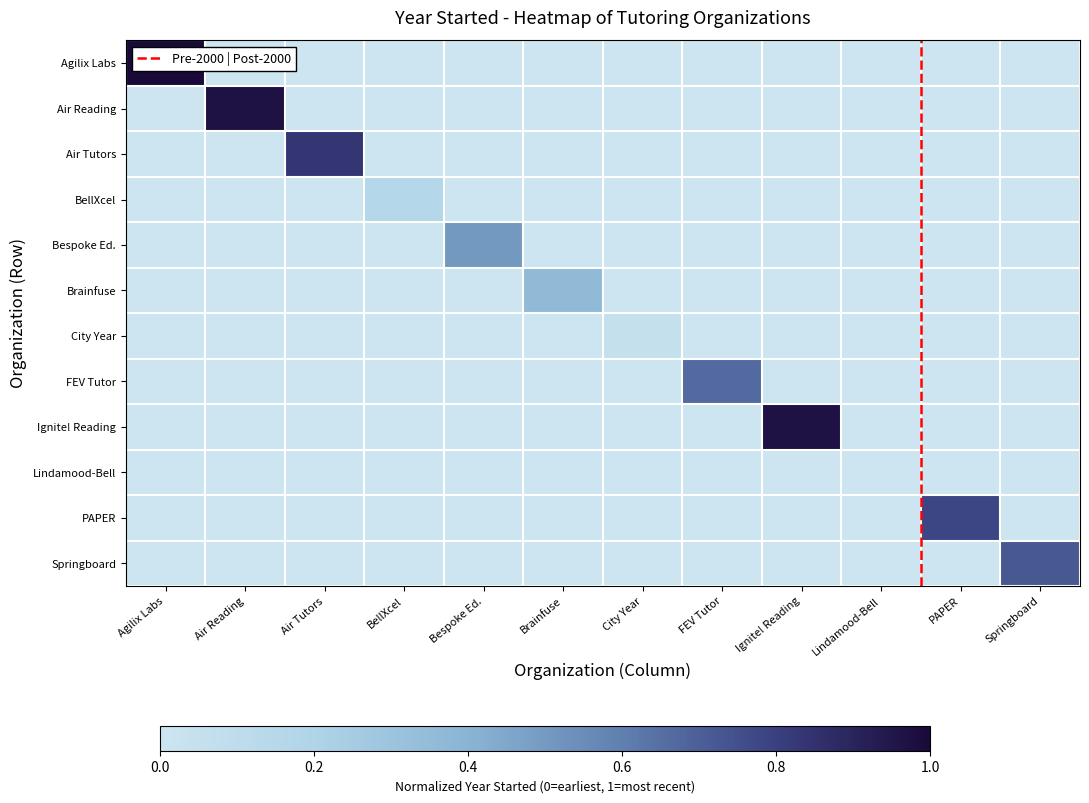

Reading right to left, list all the values displayed in this chart.

Agilix Labs, Inc.: Springboard=0.0	PAPER=0.0	Lindamood-Bell=0.0	Ignite! Reading=0.0	FEV Tutor=0.0	City Year=0.0	Brainfuse=0.0	Bespoke Ed.=0.0	BellXcel=0.0	Air Tutors=0.0	Air Reading=0.0	Agilix Labs=1.0
Air Reading: Springboard=0.0	PAPER=0.0	Lindamood-Bell=0.0	Ignite! Reading=0.0	FEV Tutor=0.0	City Year=0.0	Brainfuse=0.0	Bespoke Ed.=0.0	BellXcel=0.0	Air Tutors=0.0	Air Reading=1.0	Agilix Labs=0.0
Air Tutors: Springboard=0.0	PAPER=0.0	Lindamood-Bell=0.0	Ignite! Reading=0.0	FEV Tutor=0.0	City Year=0.0	Brainfuse=0.0	Bespoke Ed.=0.0	BellXcel=0.0	Air Tutors=0.8	Air Reading=0.0	Agilix Labs=0.0
BellXcel: Springboard=0.0	PAPER=0.0	Lindamood-Bell=0.0	Ignite! Reading=0.0	FEV Tutor=0.0	City Year=0.0	Brainfuse=0.0	Bespoke Ed.=0.0	BellXcel=0.2	Air Tutors=0.0	Air Reading=0.0	Agilix Labs=0.0
Bespoke Education: Springboard=0.0	PAPER=0.0	Lindamood-Bell=0.0	Ignite! Reading=0.0	FEV Tutor=0.0	City Year=0.0	Brainfuse=0.0	Bespoke Ed.=0.5	BellXcel=0.0	Air Tutors=0.0	Air Reading=0.0	Agilix Labs=0.0
Brainfuse: Springboard=0.0	PAPER=0.0	Lindamood-Bell=0.0	Ignite! Reading=0.0	FEV Tutor=0.0	City Year=0.0	Brainfuse=0.4	Bespoke Ed.=0.0	BellXcel=0.0	Air Tutors=0.0	Air Reading=0.0	Agilix Labs=0.0
City Year: Springboard=0.0	PAPER=0.0	Lindamood-Bell=0.0	Ignite! Reading=0.0	FEV Tutor=0.0	City Year=0.1	Brainfuse=0.0	Bespoke Ed.=0.0	BellXcel=0.0	Air Tutors=0.0	Air Reading=0.0	Agilix Labs=0.0
FEV Tutor: Springboard=0.0	PAPER=0.0	Lindamood-Bell=0.0	Ignite! Reading=0.0	FEV Tutor=0.7	City Year=0.0	Brainfuse=0.0	Bespoke Ed.=0.0	BellXcel=0.0	Air Tutors=0.0	Air Reading=0.0	Agilix Labs=0.0
Ignite! Reading: Springboard=0.0	PAPER=0.0	Lindamood-Bell=0.0	Ignite! Reading=1.0	FEV Tutor=0.0	City Year=0.0	Brainfuse=0.0	Bespoke Ed.=0.0	BellXcel=0.0	Air Tutors=0.0	Air Reading=0.0	Agilix Labs=0.0
PAPER: Springboard=0.0	PAPER=0.8	Lindamood-Bell=0.0	Ignite! Reading=0.0	FEV Tutor=0.0	City Year=0.0	Brainfuse=0.0	Bespoke Ed.=0.0	BellXcel=0.0	Air Tutors=0.0	Air Reading=0.0	Agilix Labs=0.0
Springboard Collaborative: Springboard=0.7	PAPER=0.0	Lindamood-Bell=0.0	Ignite! Reading=0.0	FEV Tutor=0.0	City Year=0.0	Brainfuse=0.0	Bespoke Ed.=0.0	BellXcel=0.0	Air Tutors=0.0	Air Reading=0.0	Agilix Labs=0.0